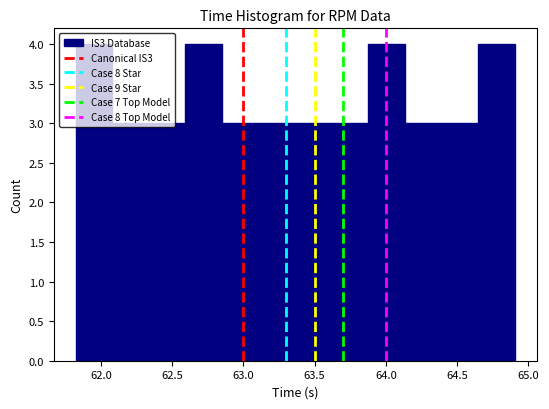

Reading left to right, list every bar in this chart as the range it spans on the x-axis followed by its height. Neither the bar edges nor the heights are printed on the chart, so give them approximately, as read against the axes.

61.80 to 62.10: 4
62.10 to 62.35: 3
62.35 to 62.60: 3
62.60 to 62.85: 4
62.85 to 63.10: 3
63.10 to 63.35: 3
63.35 to 63.60: 3
63.60 to 63.90: 3
63.90 to 64.15: 4
64.15 to 64.40: 3
64.40 to 64.65: 3
64.65 to 64.90: 4